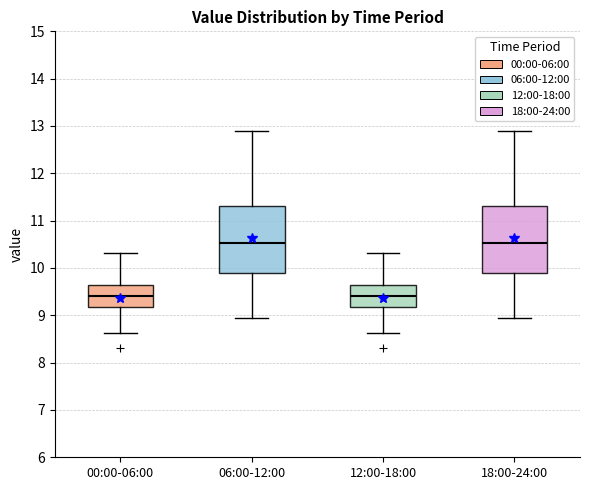

Where does the upper whisker of the box for 12:00-18:00 end on the y-axis? The values are not printed on the chart, so give them approximately, as read against the axis.

10.3